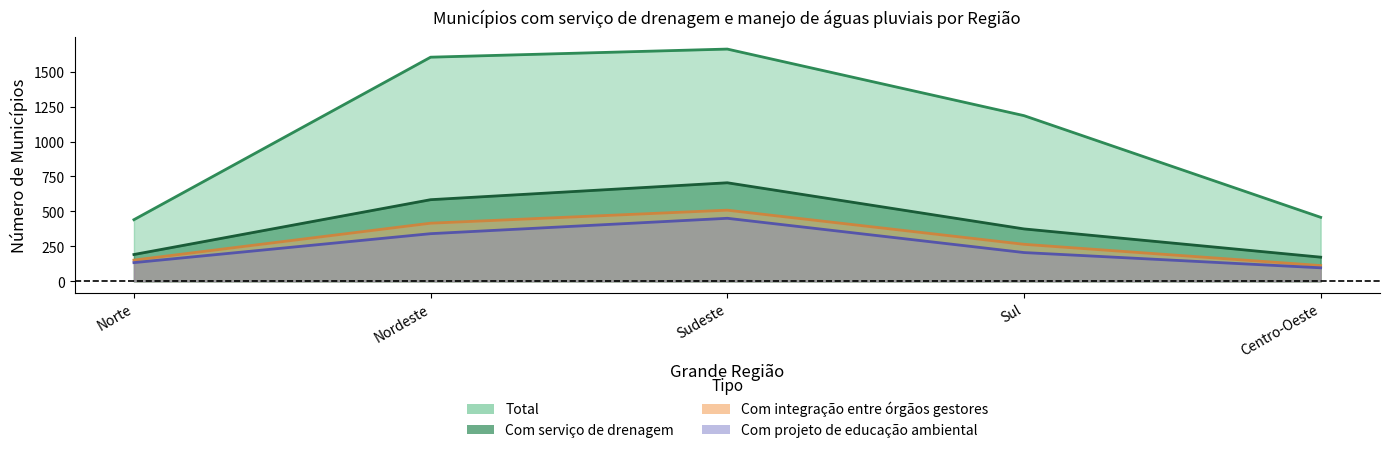

What is the label of the 4th point from the left?

Sul